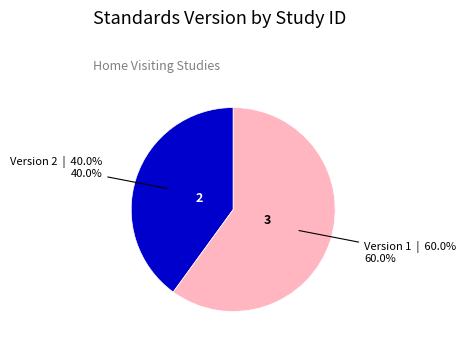

How many slices are in this pie chart?

2